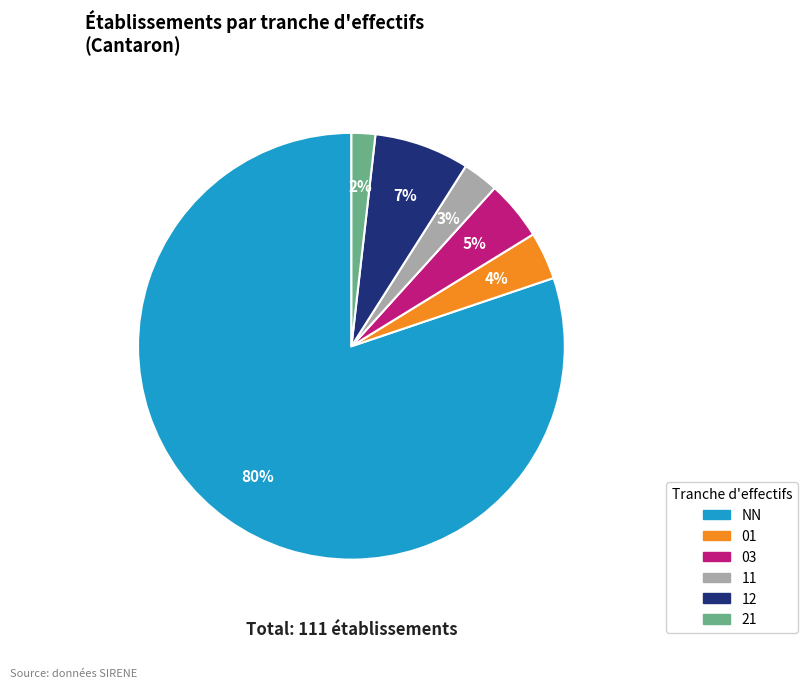

How many segments does this pie chart have?

6